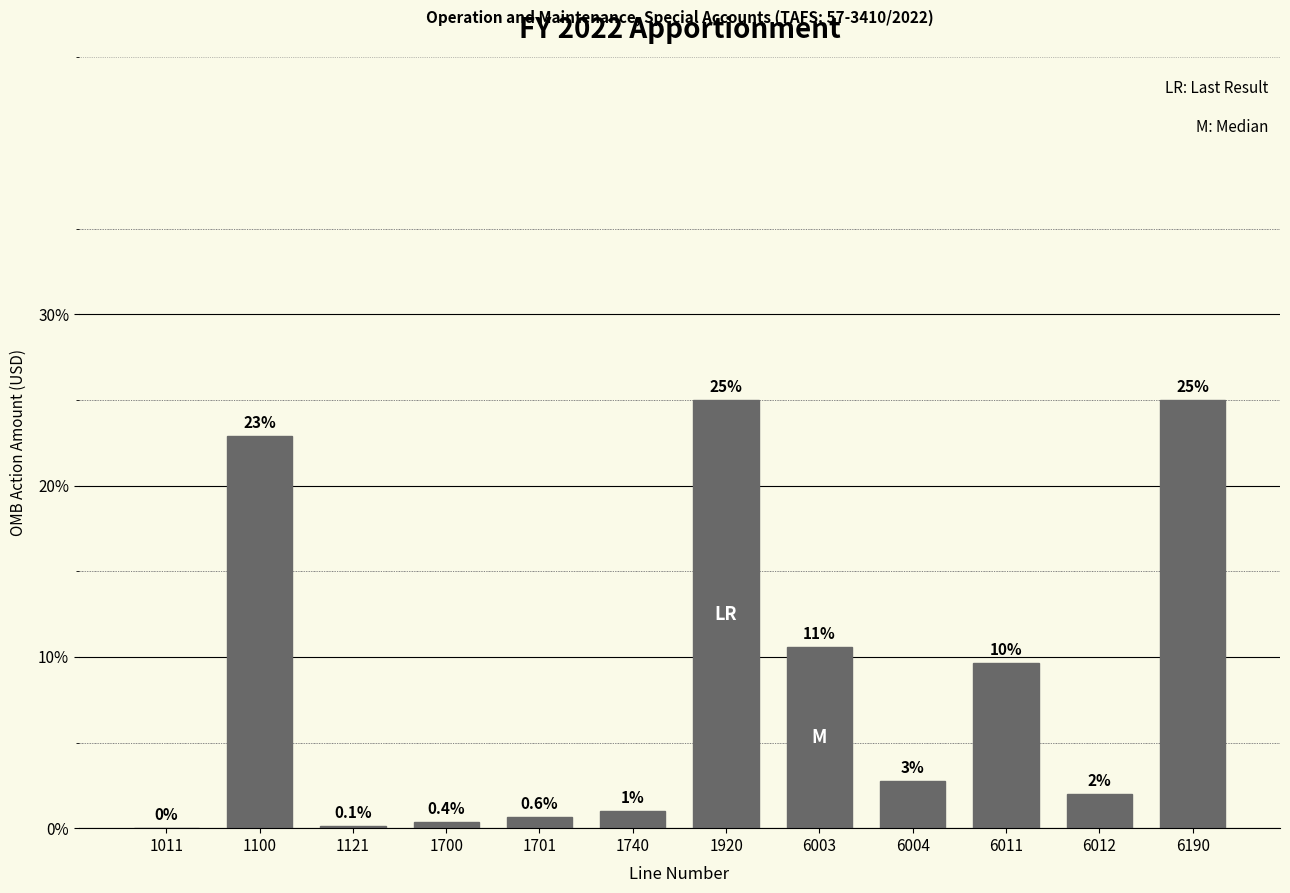

Between 6012 and 1100, which is larger?

1100